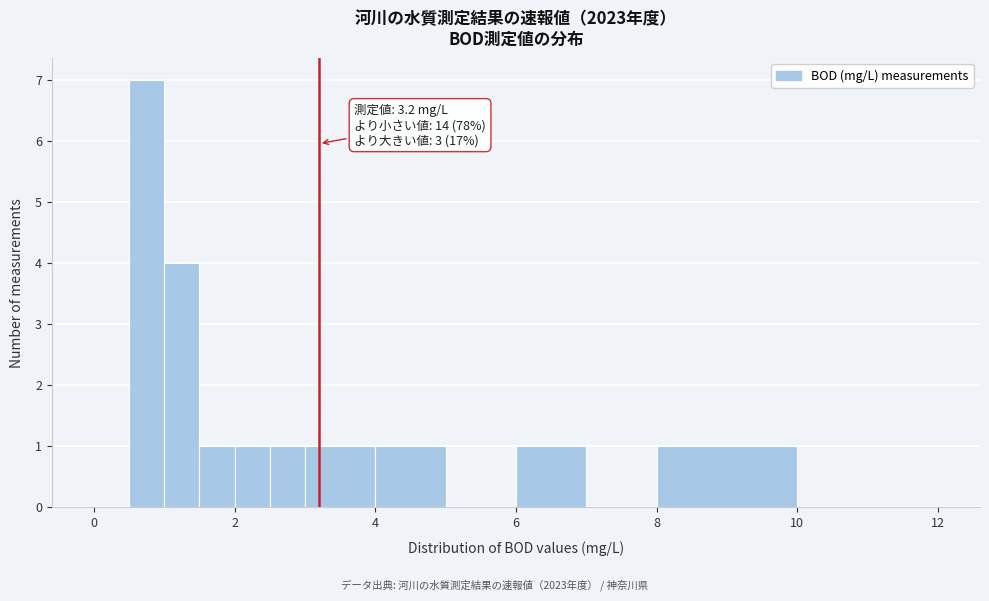

Read against the x-axis, roughly where is the centre of the tallest bar?

0.8